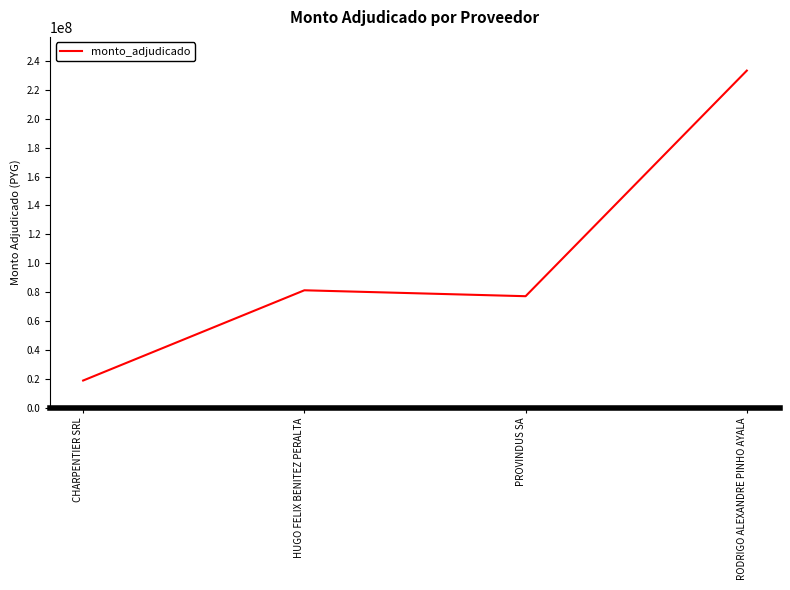

Is this an area chart (filled region under the line)?

No